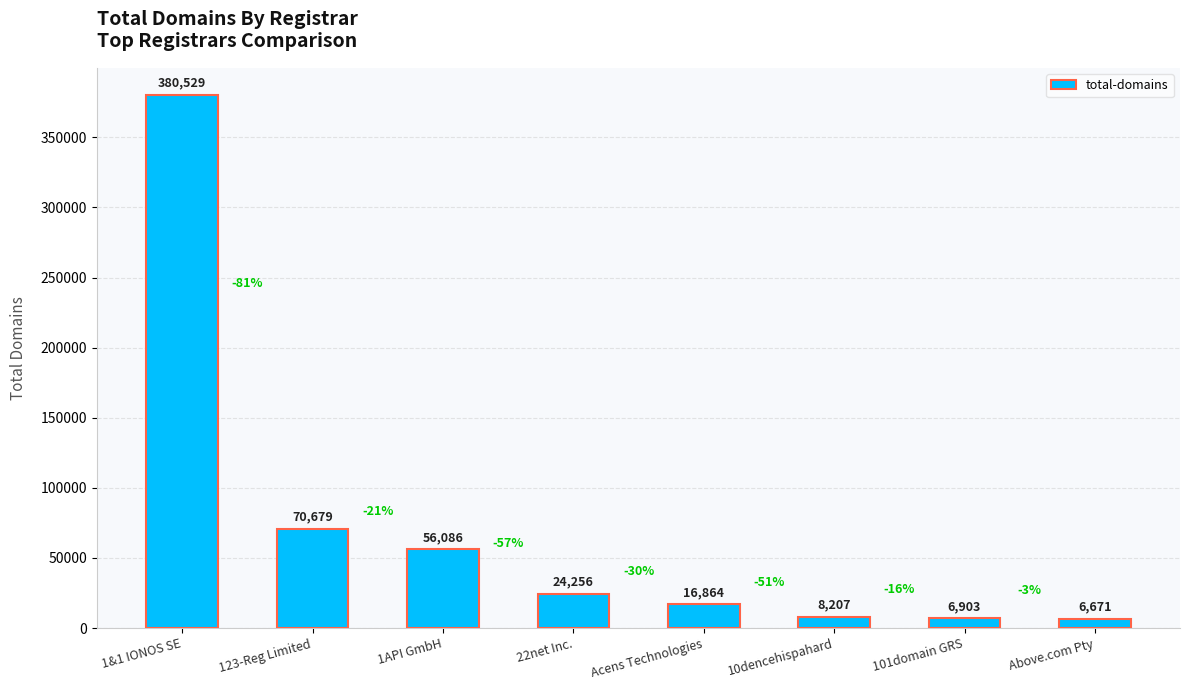

What is the smallest value displayed?

6671